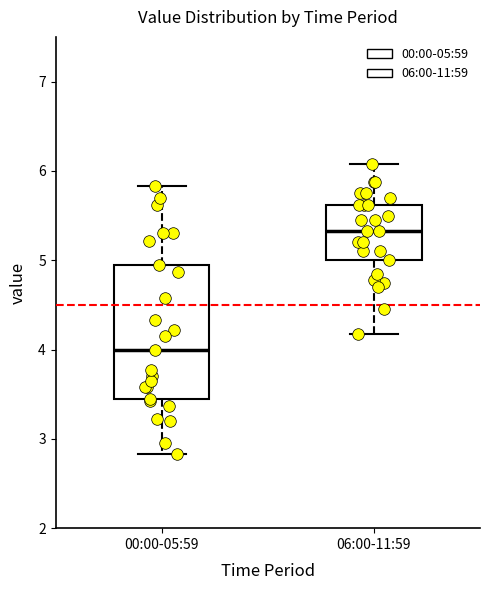

Reading left to right, read every box against the y-axis: the position of its median line, the range the box covers, and the ends of its whiskers. The values are not printed on the chart, so give them approximately, as read against the axis.

00:00-05:59: median 4.0, box 3.5 to 5.0, whiskers 2.8 to 5.8
06:00-11:59: median 5.3, box 5.0 to 5.6, whiskers 4.2 to 6.1